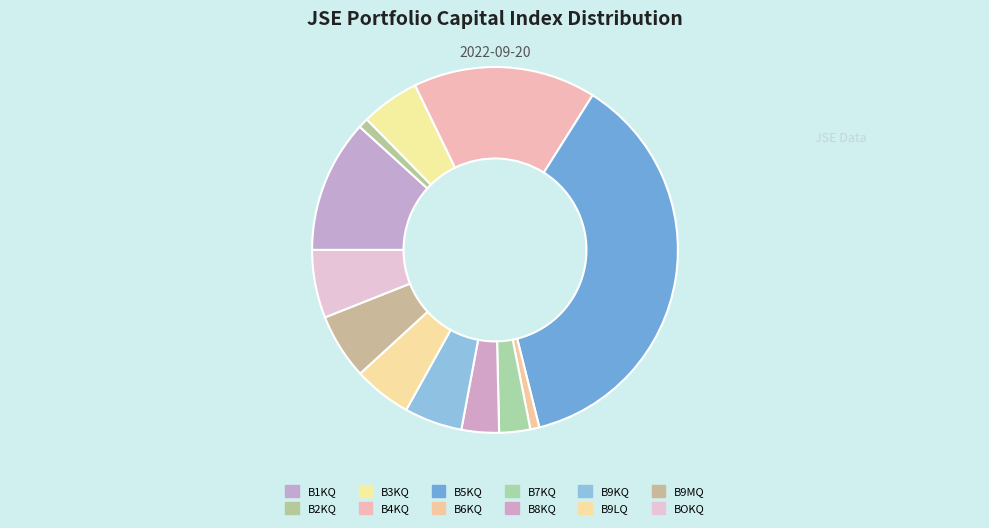

To the nearest percent, what portion does B2KQ represent?

1%